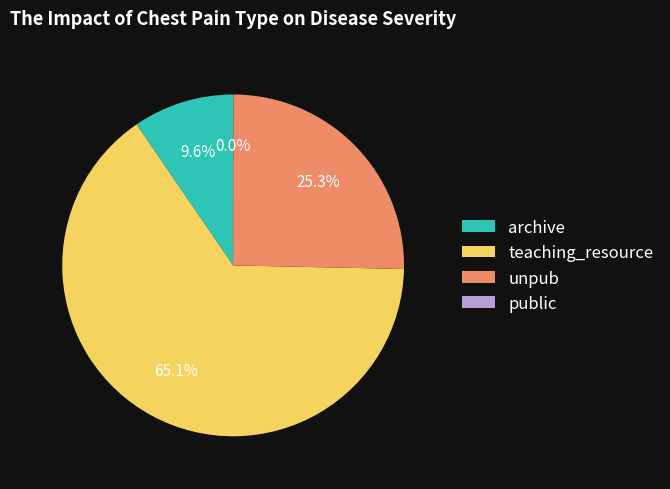

Is it true that teaching_resource is 54% of the pie?

False